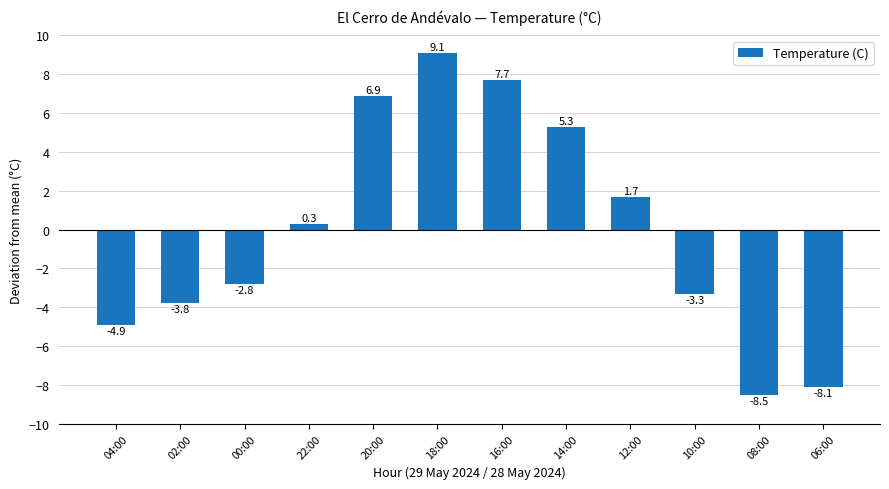

Read the value at 12:00.

1.7